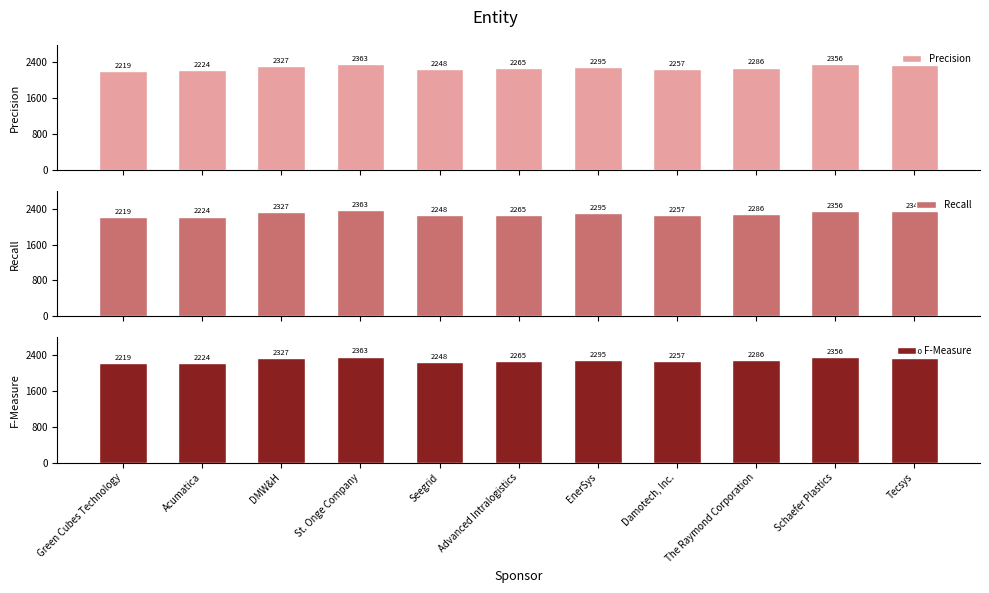

At how many categories does at least one series exceed 2305?

4